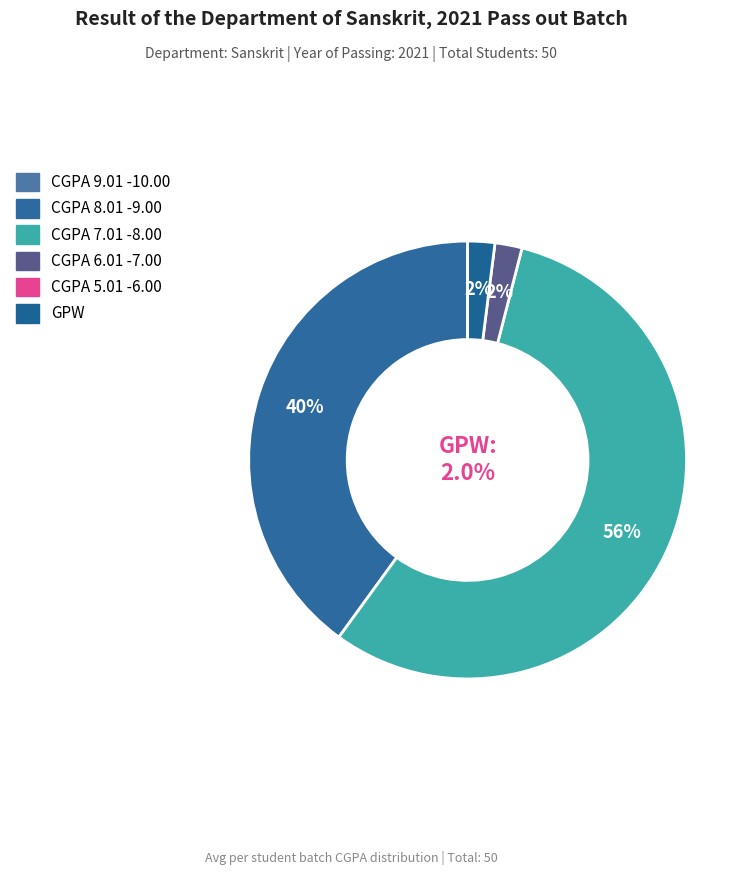

Is the sum of CGPA 9.01 -10.00 and CGPA 7.01 -8.00 greater than half?

Yes